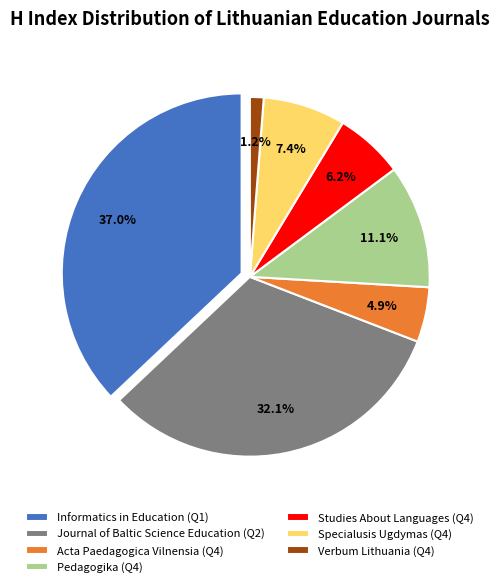

To the nearest percent, what is the average slice percentage?

14%